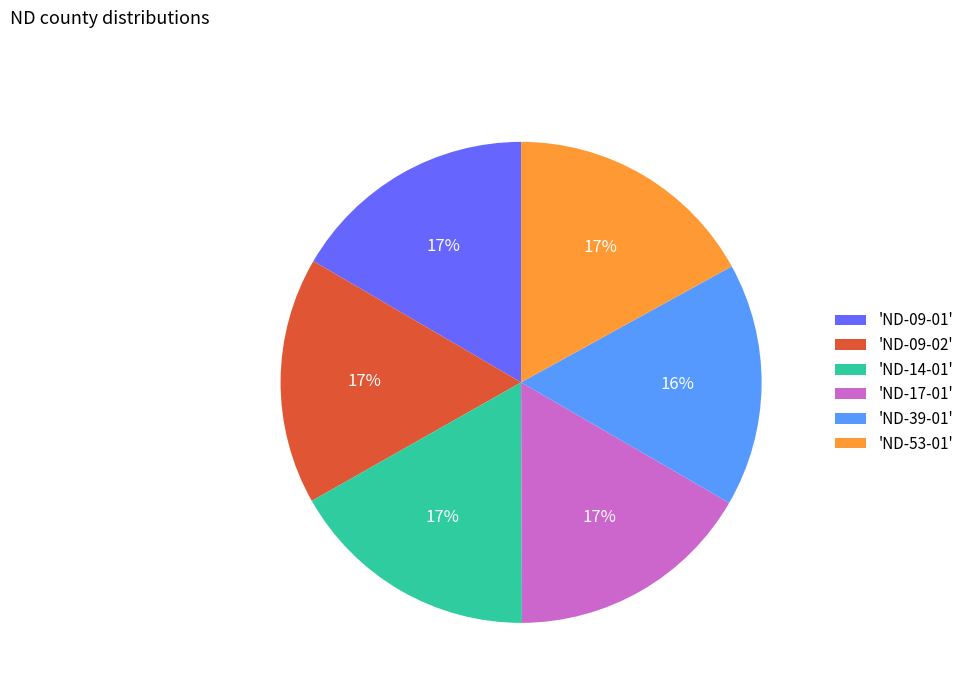

The 'ND-39-01' slice represents 16% of the pie. True or false?

True